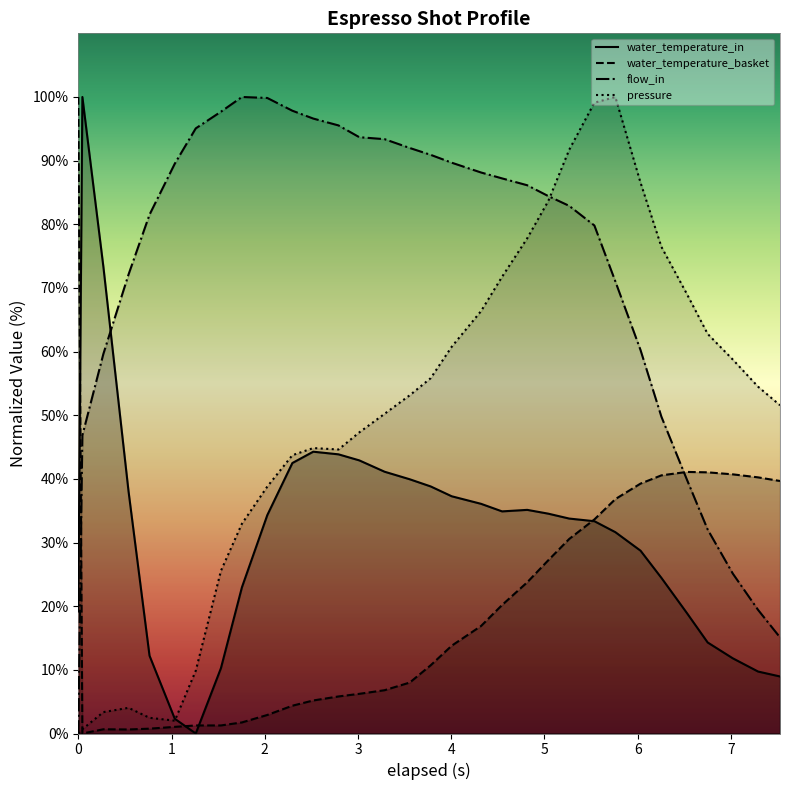

Does the chart have visible grid lines?

No